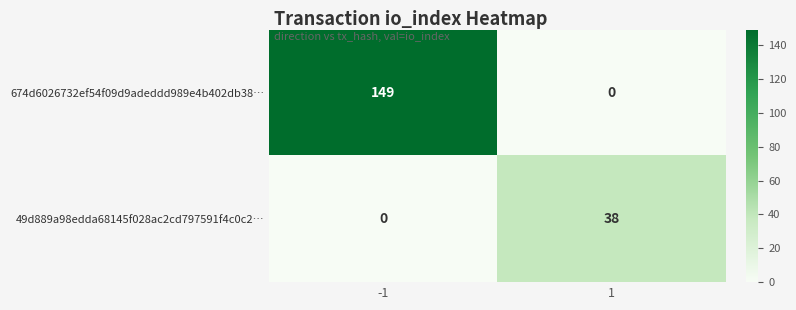

At which category is the sum across all series the highest?

-1